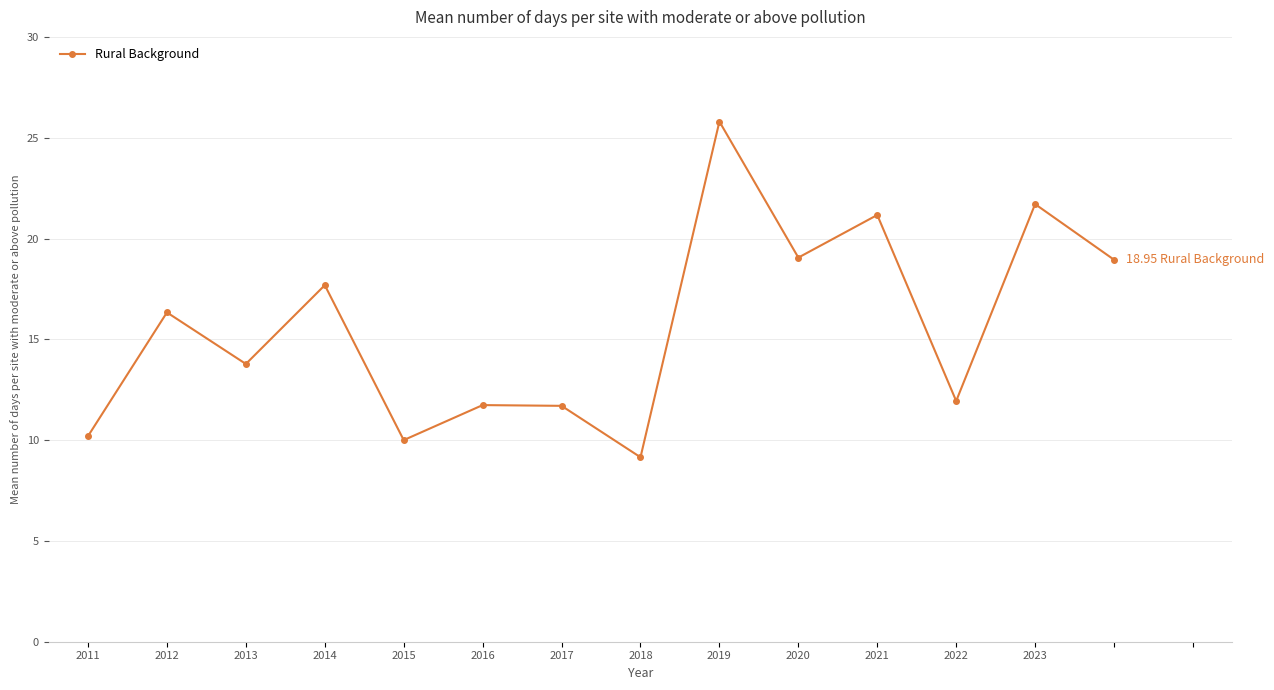

How many interior local peaks (higher than both neighbors) does the data have?

6